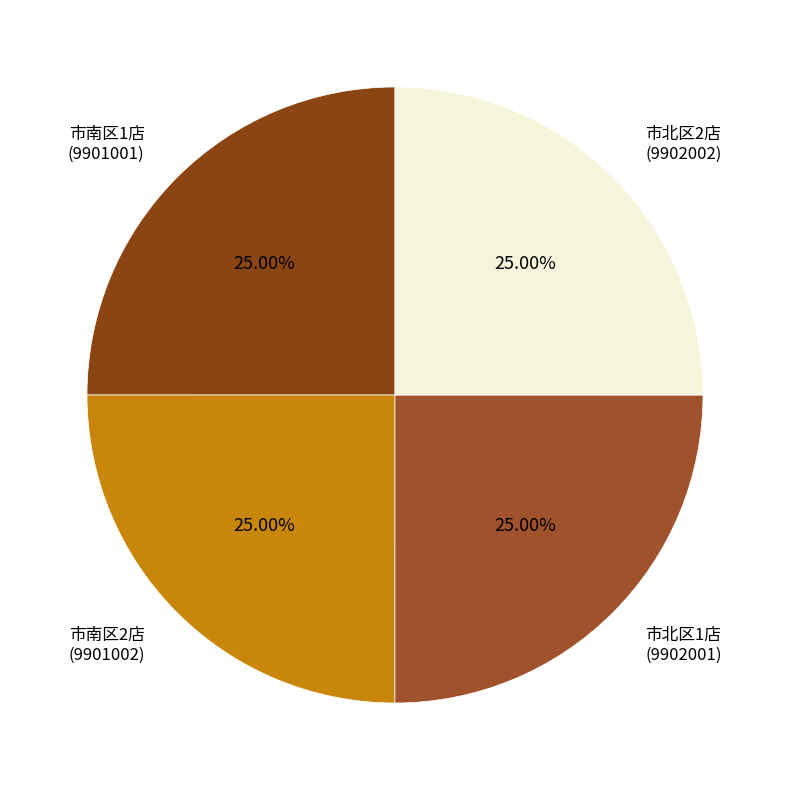

Approximately how many times larger is the value at 市北区2店 compared to 市北区1店?

1.0